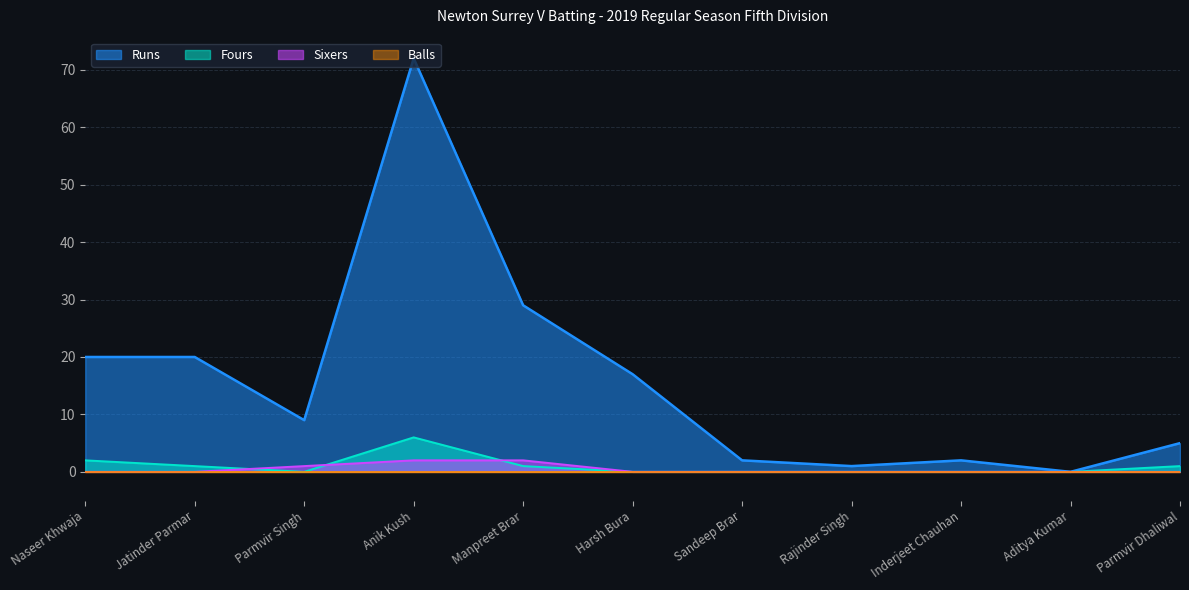

The Fours series shows 0 at Aditya Kumar. True or false?

True